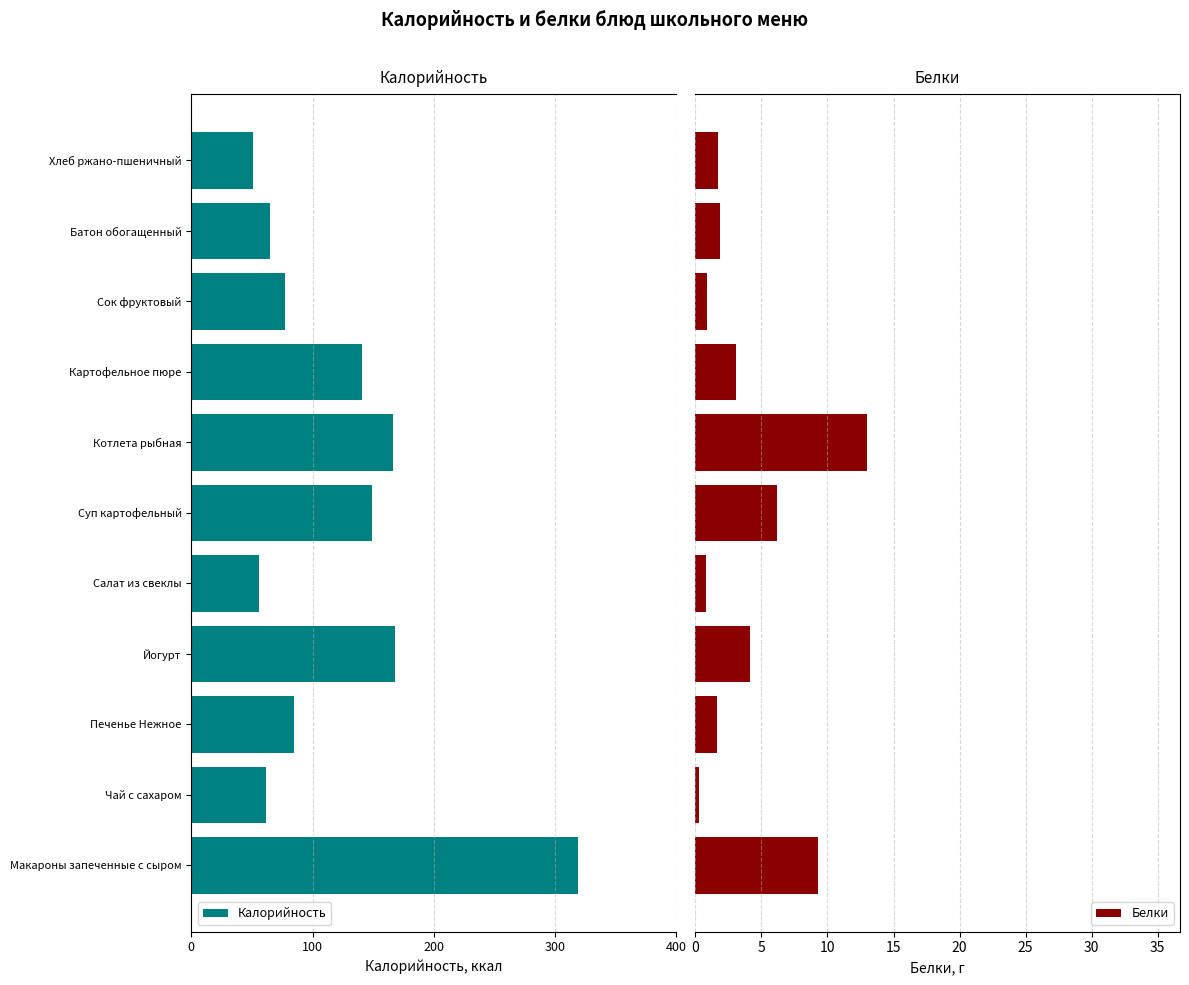

What is the average value of the Белки series?

3.9